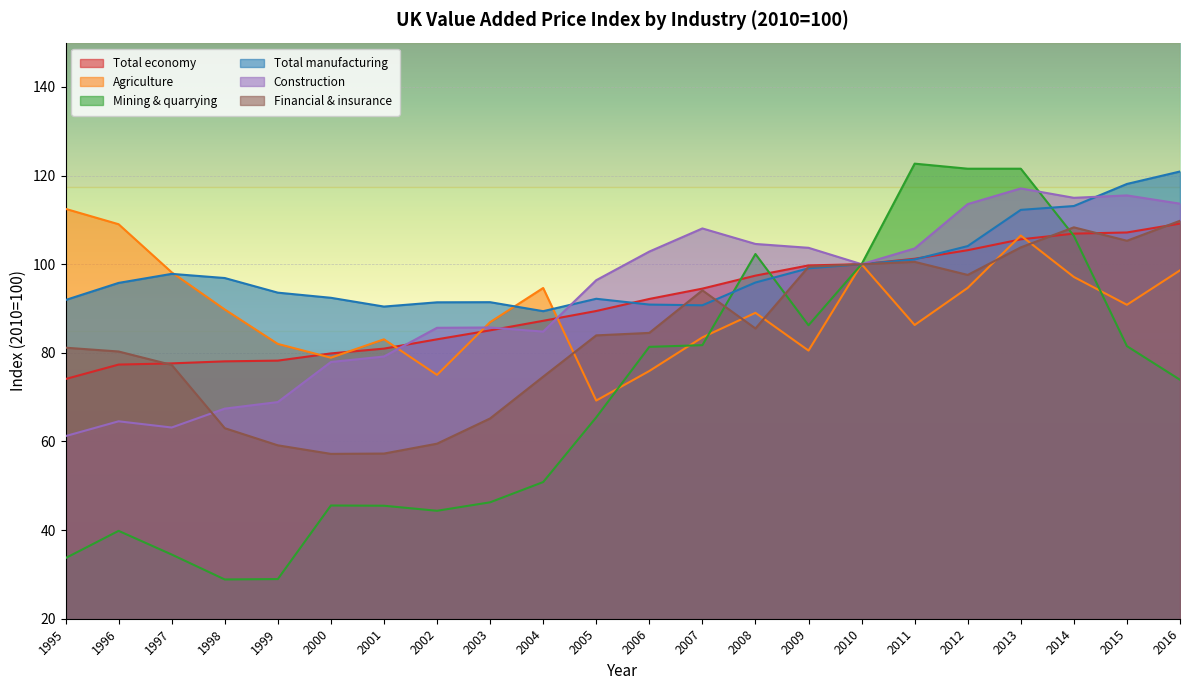

What is the approximate value of Construction at 2004?

84.8